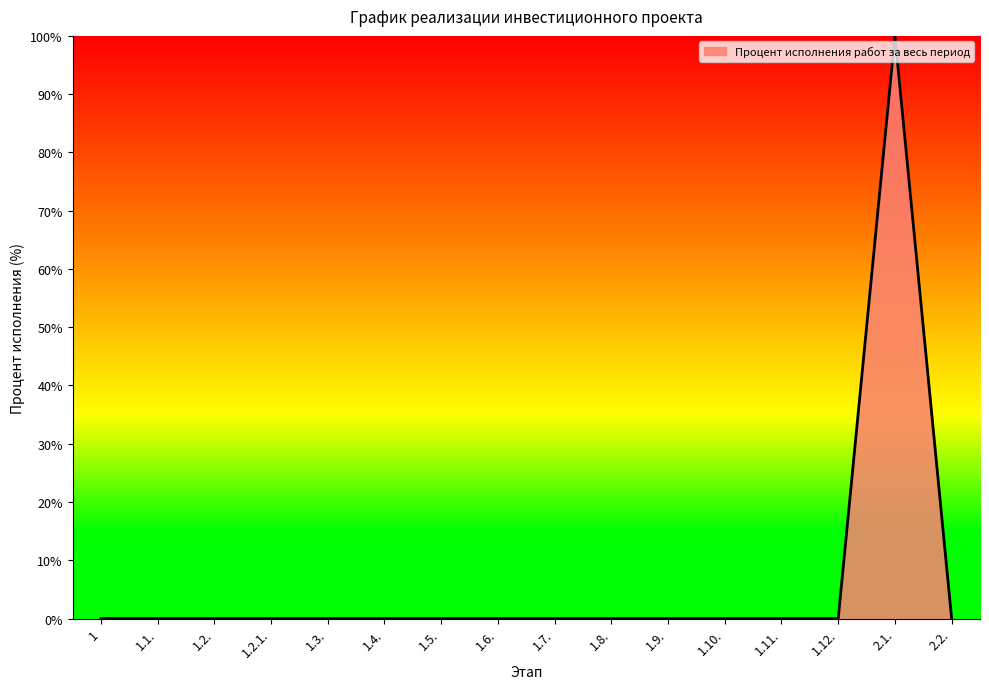

What is the change in value from 1 to 2.1.?

+100